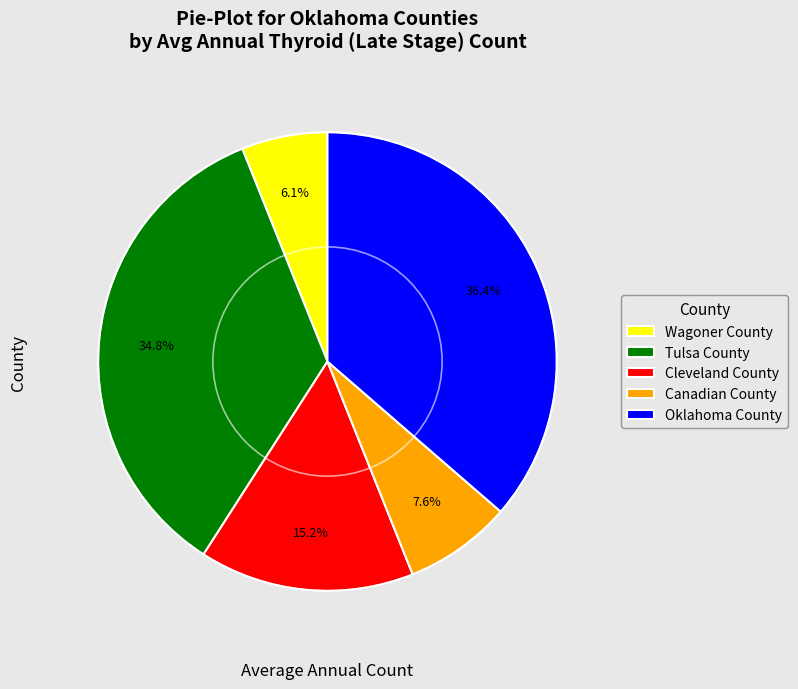

How much of the chart is everything except Oklahoma County?

63.6%